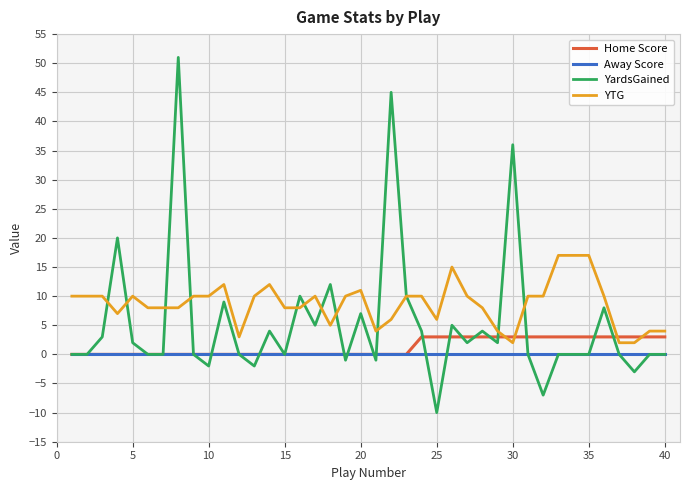

List the series in order of their peak value, highest first.

YardsGained, YTG, Home Score, Away Score